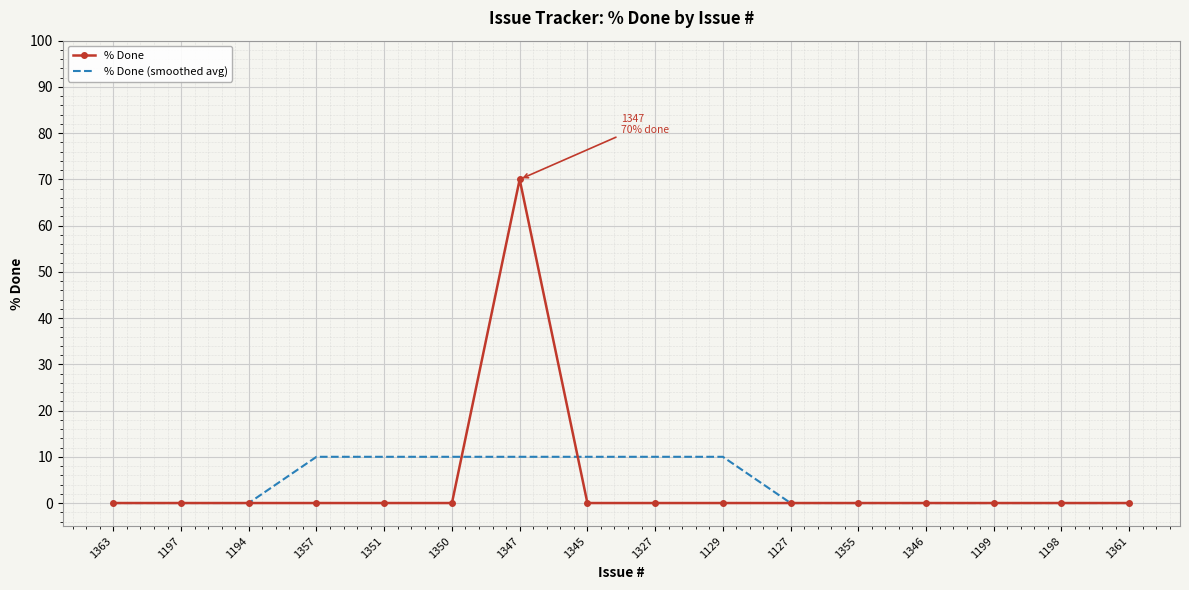

True or false: % Done (smoothed avg) has a value of -5 at 1361.

False